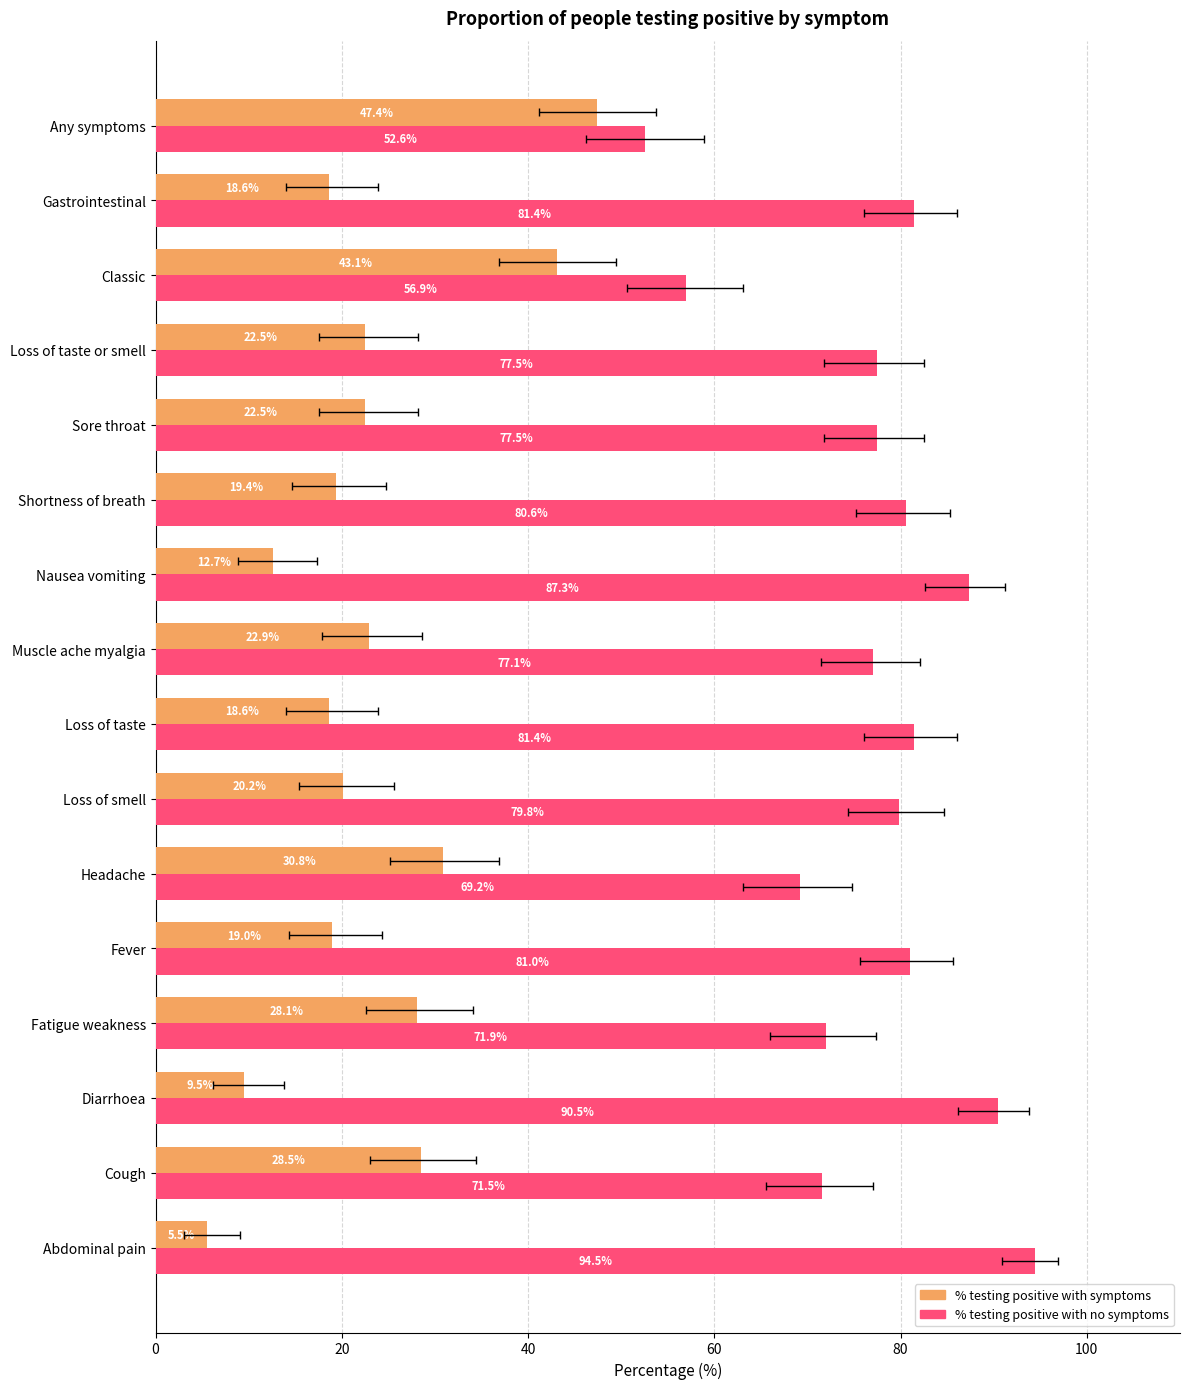

The value of % testing positive with no symptoms at Any symptoms is 52.6. True or false?

True